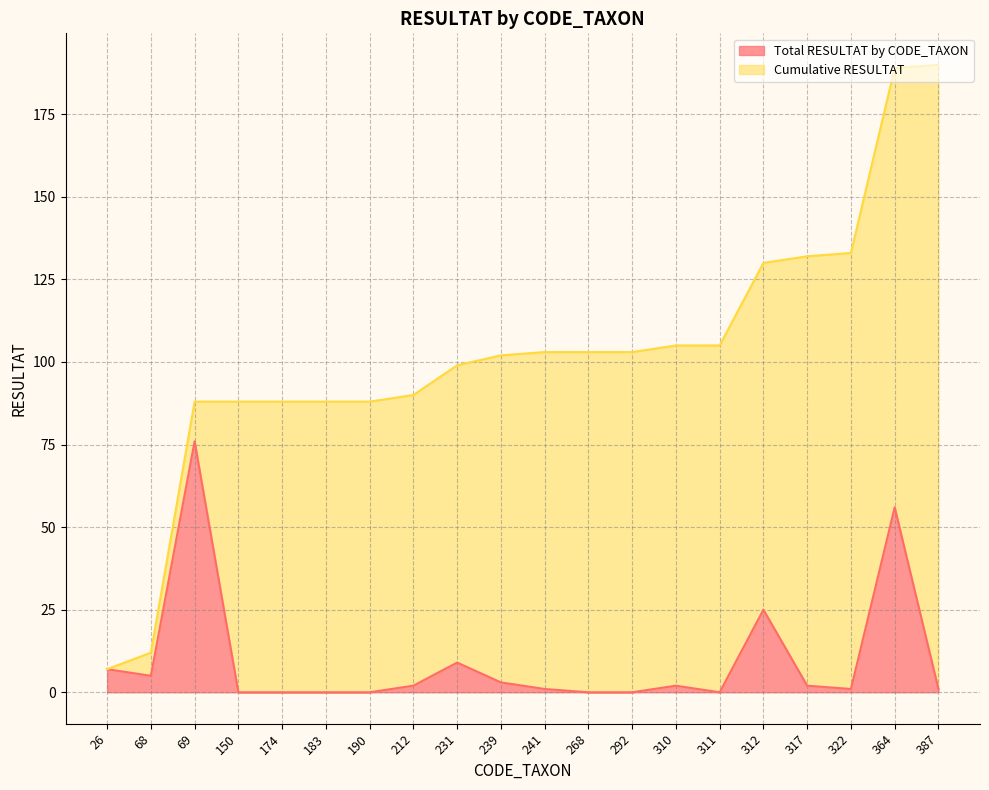

The Total RESULTAT by CODE_TAXON series shows 3 at 239. True or false?

True